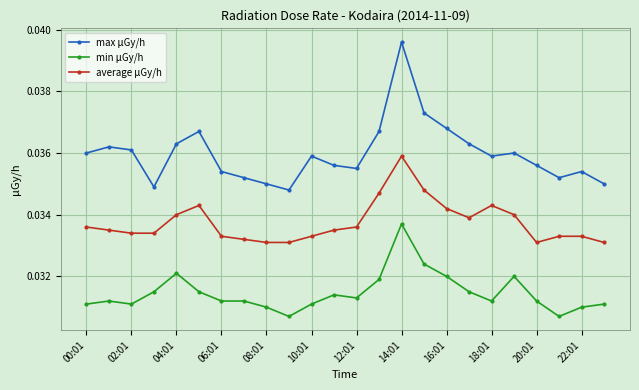

Does the chart display data point markers on the line(s)?

Yes